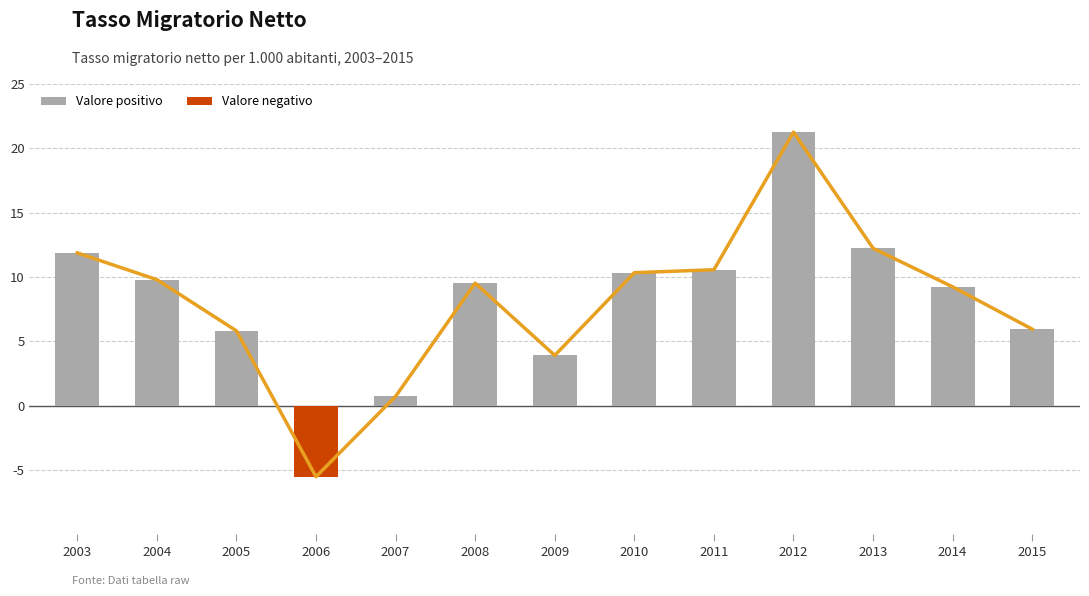

What is the minimum value shown in the chart?

-5.5